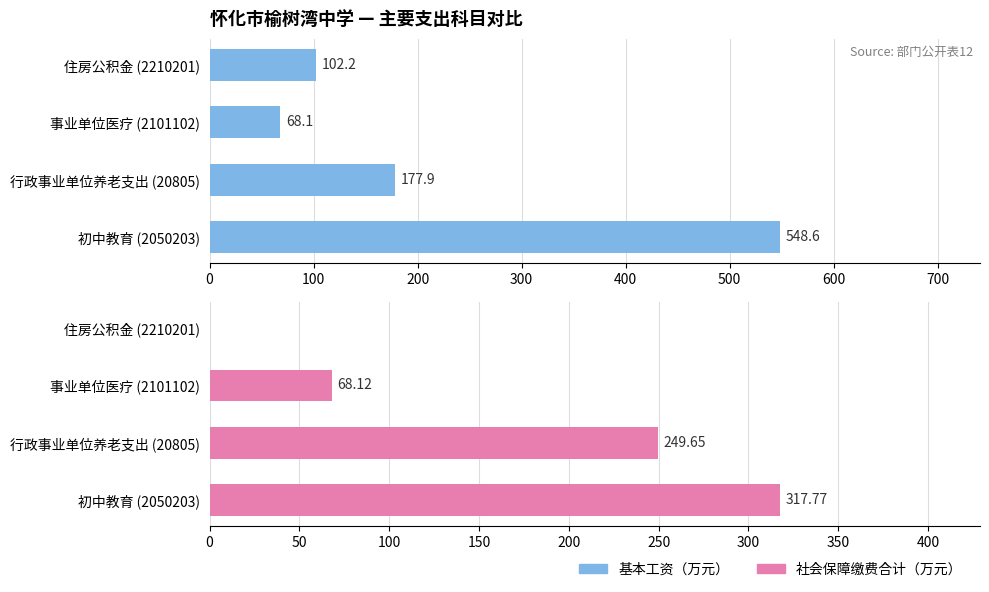

What is the difference between the maximum and minimum values in the 基本工资 series?

480.5